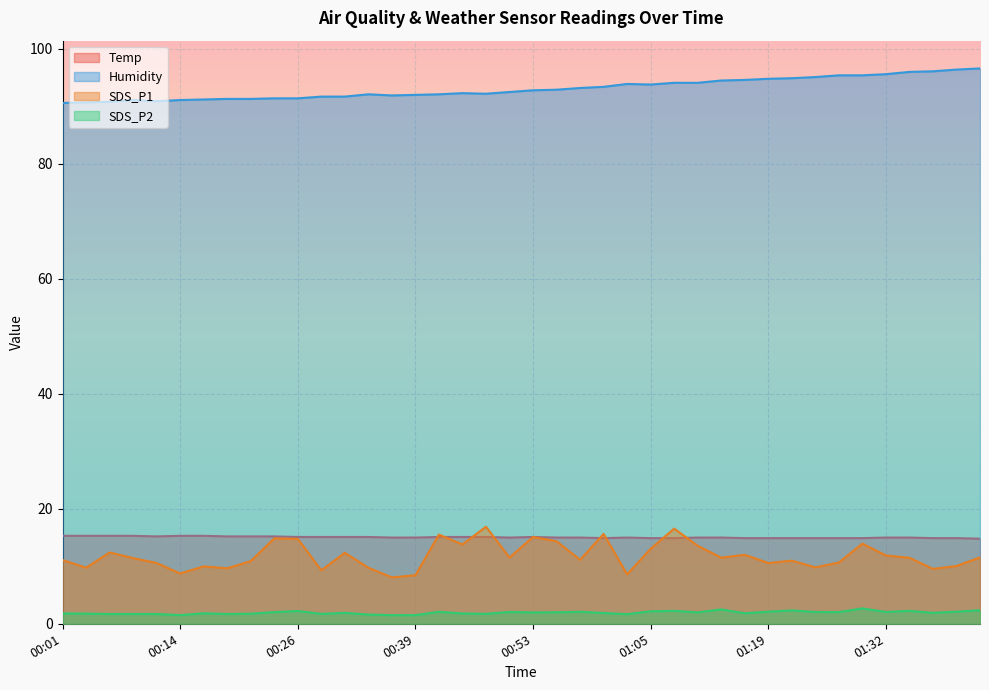

Which series ends up on top after the final intersection of SDS_P1 and Temp?

Temp